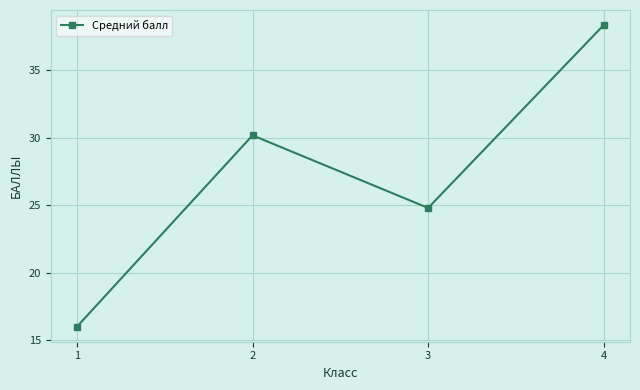

Approximately how many times larger is the value at 1 compared to 4?

0.4